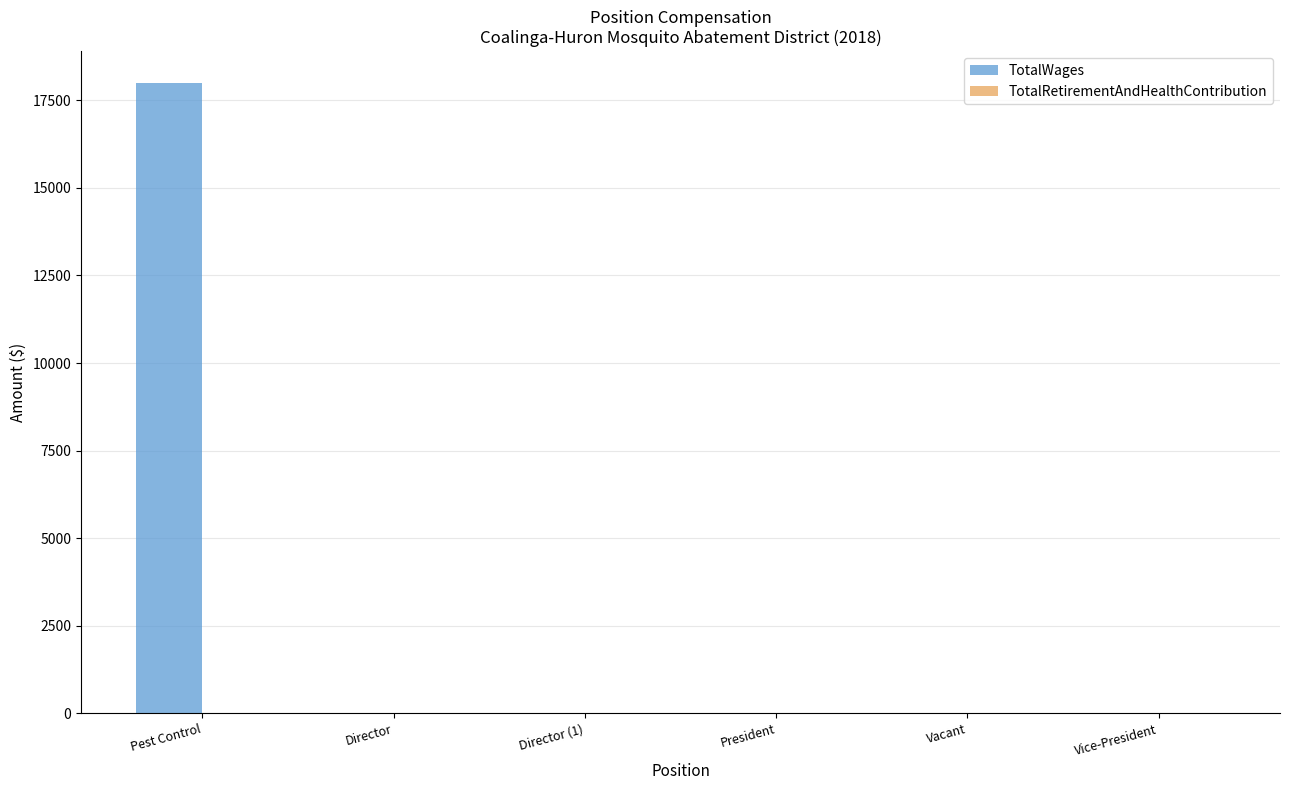

What is the sum of all values?

18001